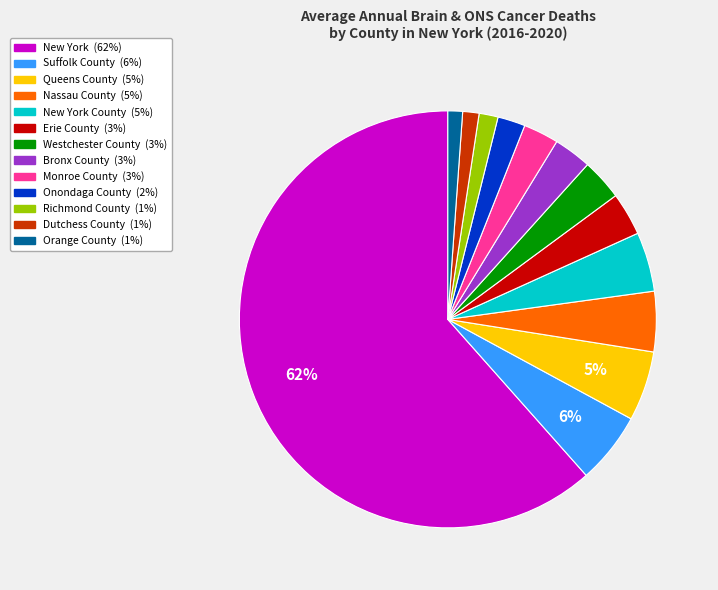

Does any single category account for the majority?

Yes